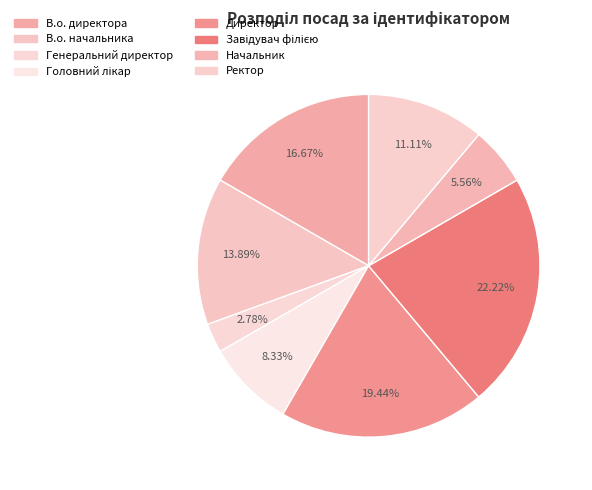

Which slice is the smallest?

Генеральний директор